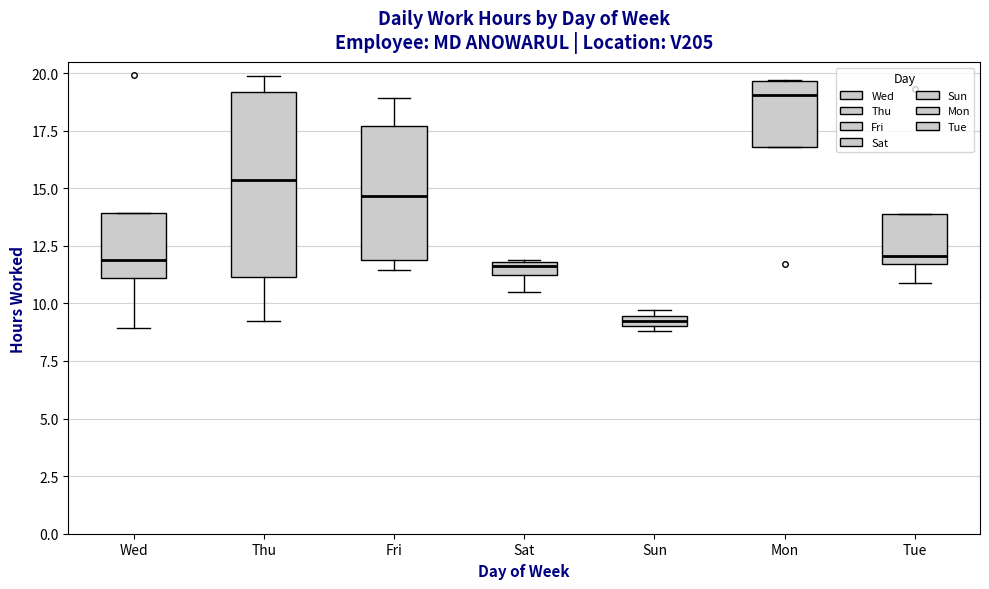

Comparing the boxes themselves (not the whiskers), which one is the tallest?

Thu